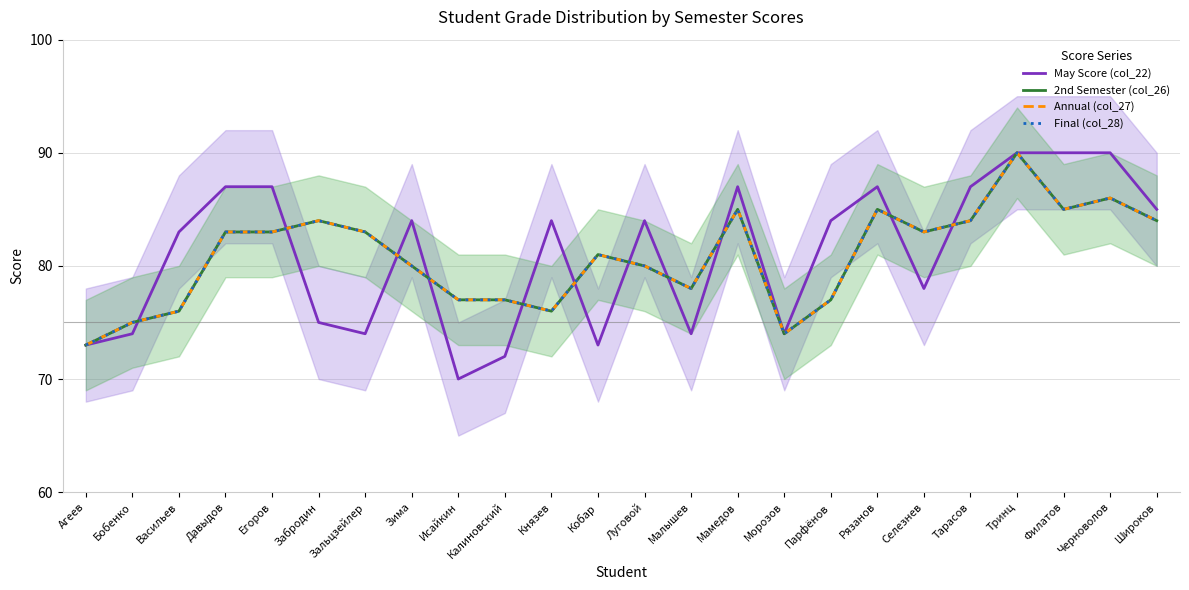

The Final (col_28) series shows 18 at Морозов. True or false?

False